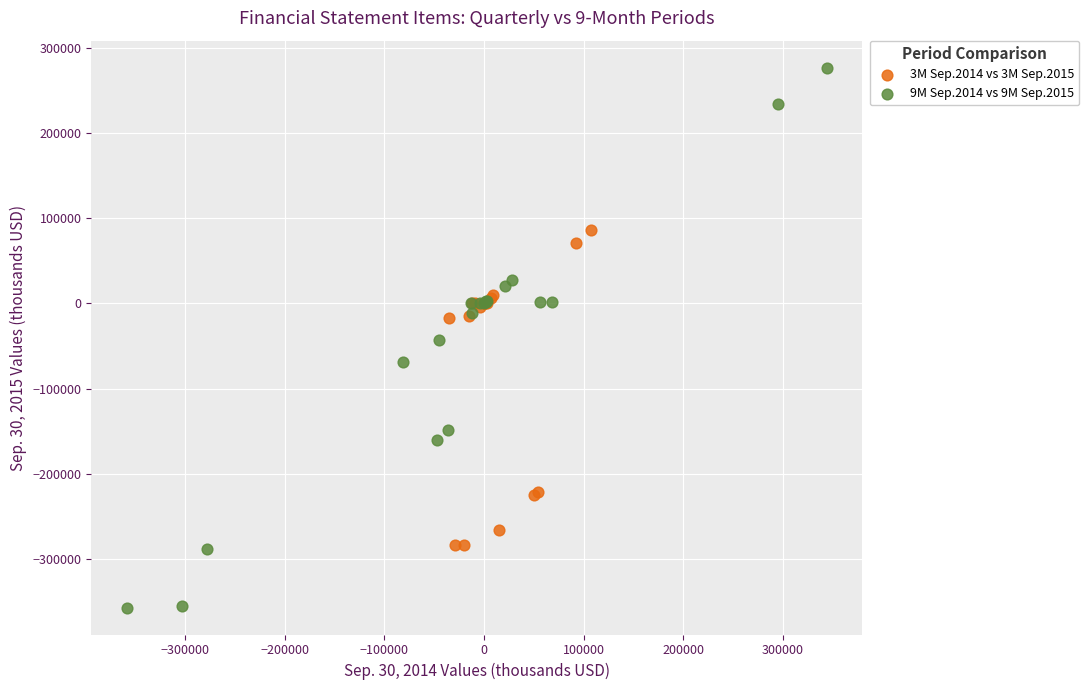

Which series contains the lowest Y value?

9M Sep.2014 vs 9M Sep.2015